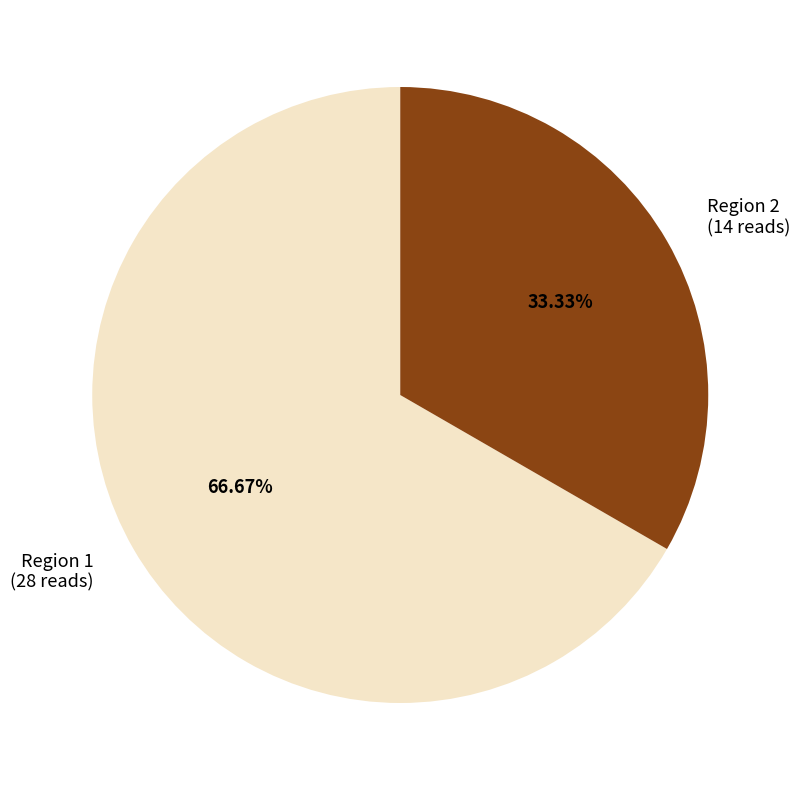

Does Region 1 represent more than half of the total?

Yes